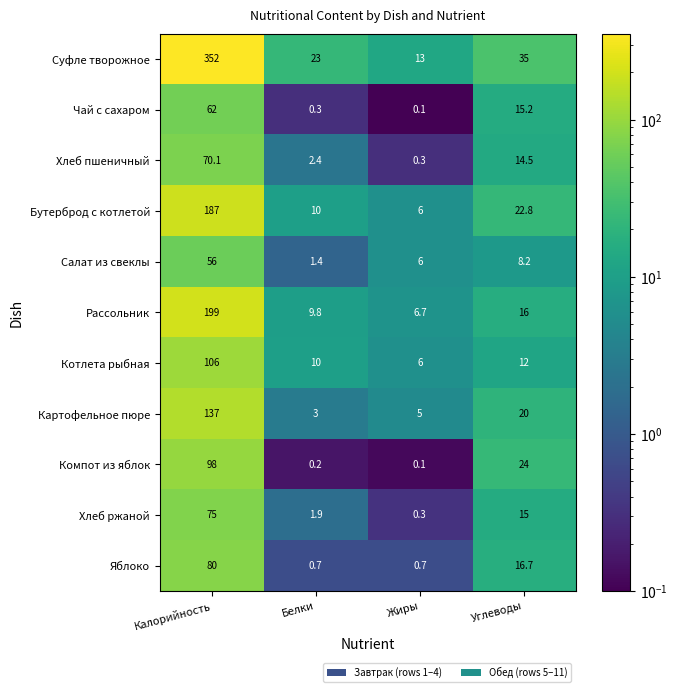

What is the maximum value shown in the chart?

352.0